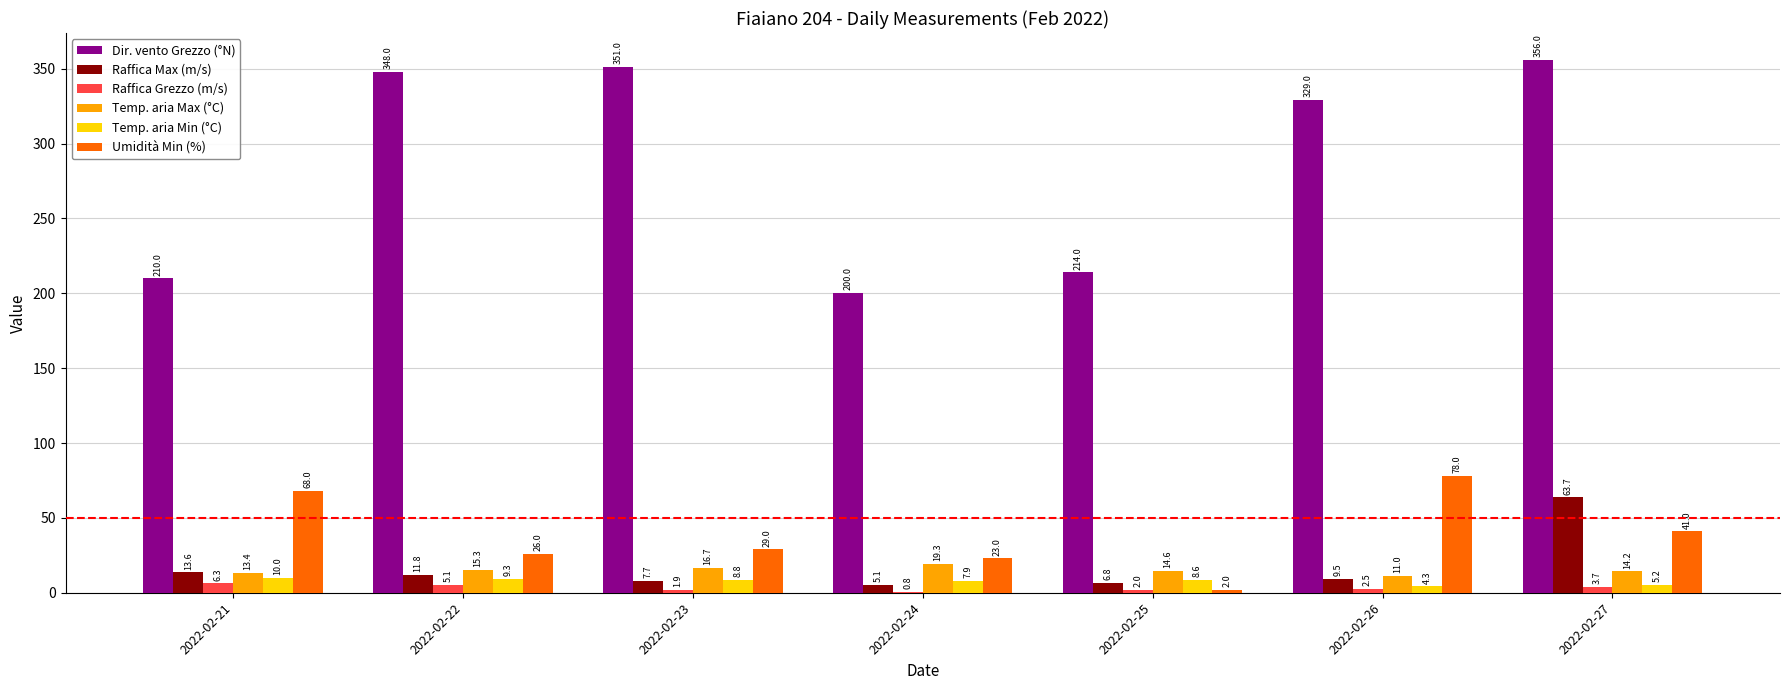

Which category has the highest value in the Raffica Grezzo (m/s) series?

2022-02-21